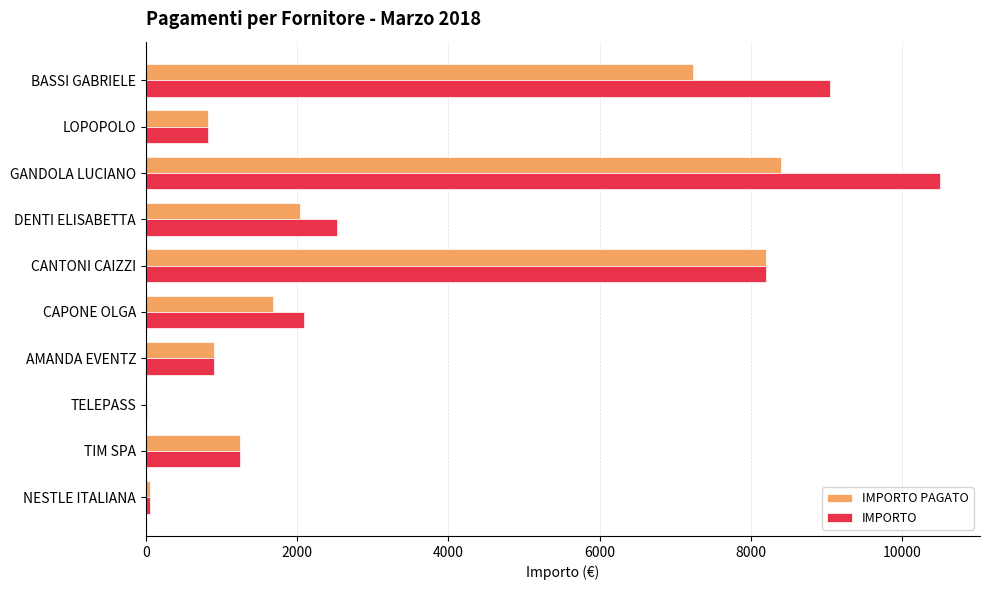

What is the sum of all IMPORTO values?

35393.0